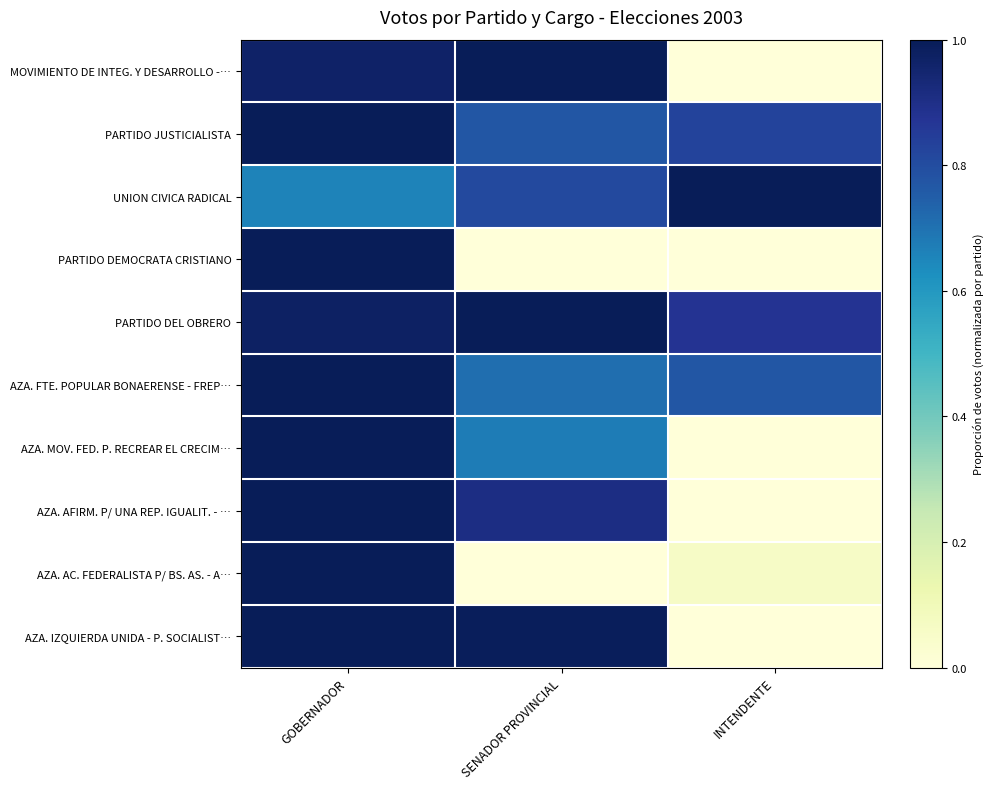

How many distinct data groups are displayed?

10